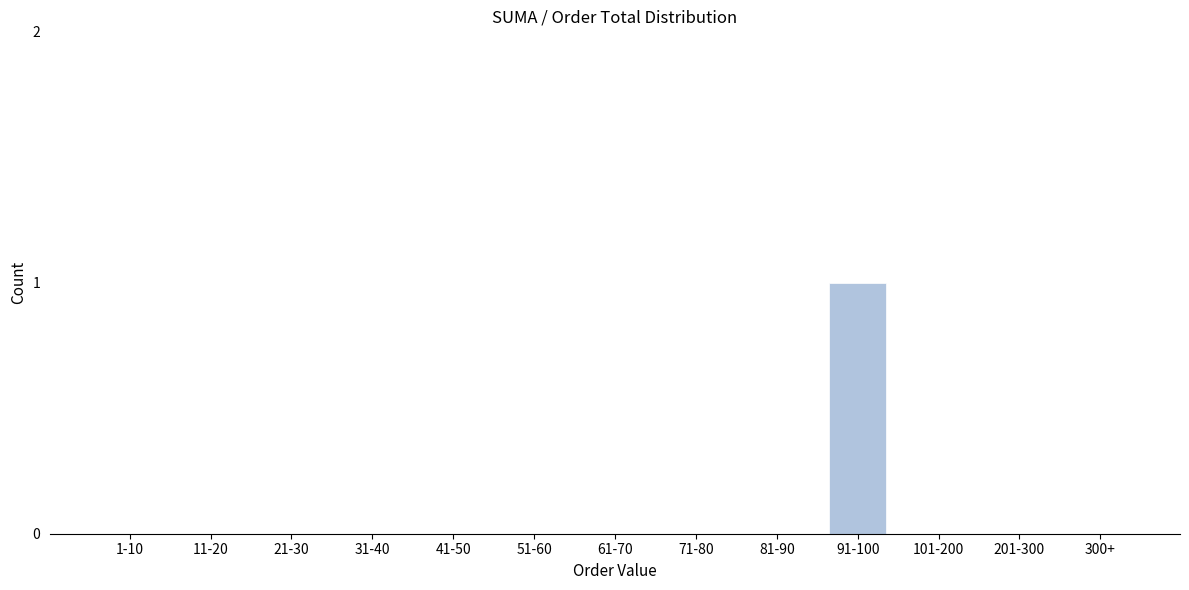

Reading left to right, list all the values displayed in this chart.

1-10=0	11-20=0	21-30=0	31-40=0	41-50=0	51-60=0	61-70=0	71-80=0	81-90=0	91-100=1	101-200=0	201-300=0	300+=0